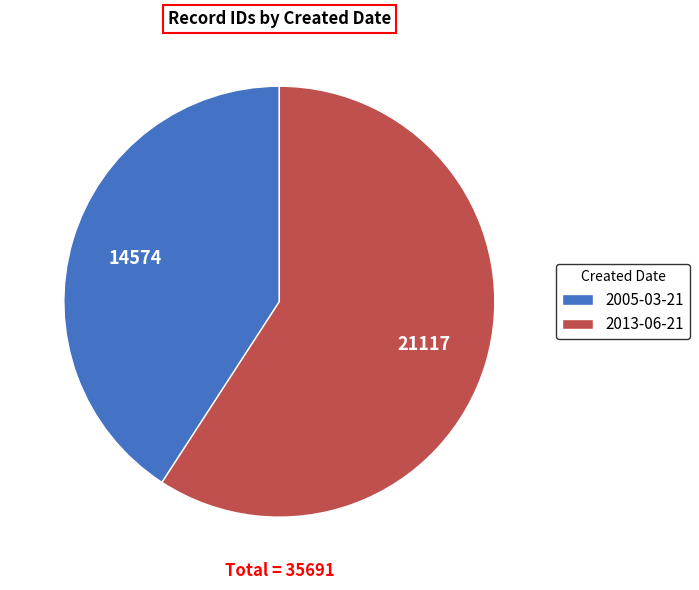

Is it true that 2013-06-21 is 59% of the pie?

True